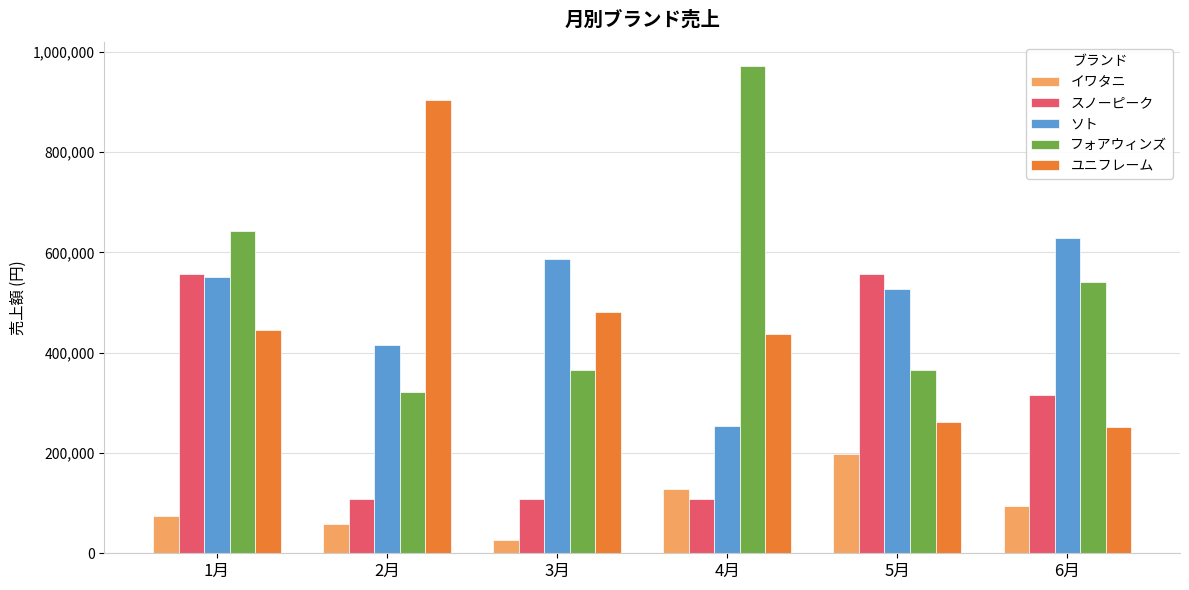

How many data points does each series have?

6